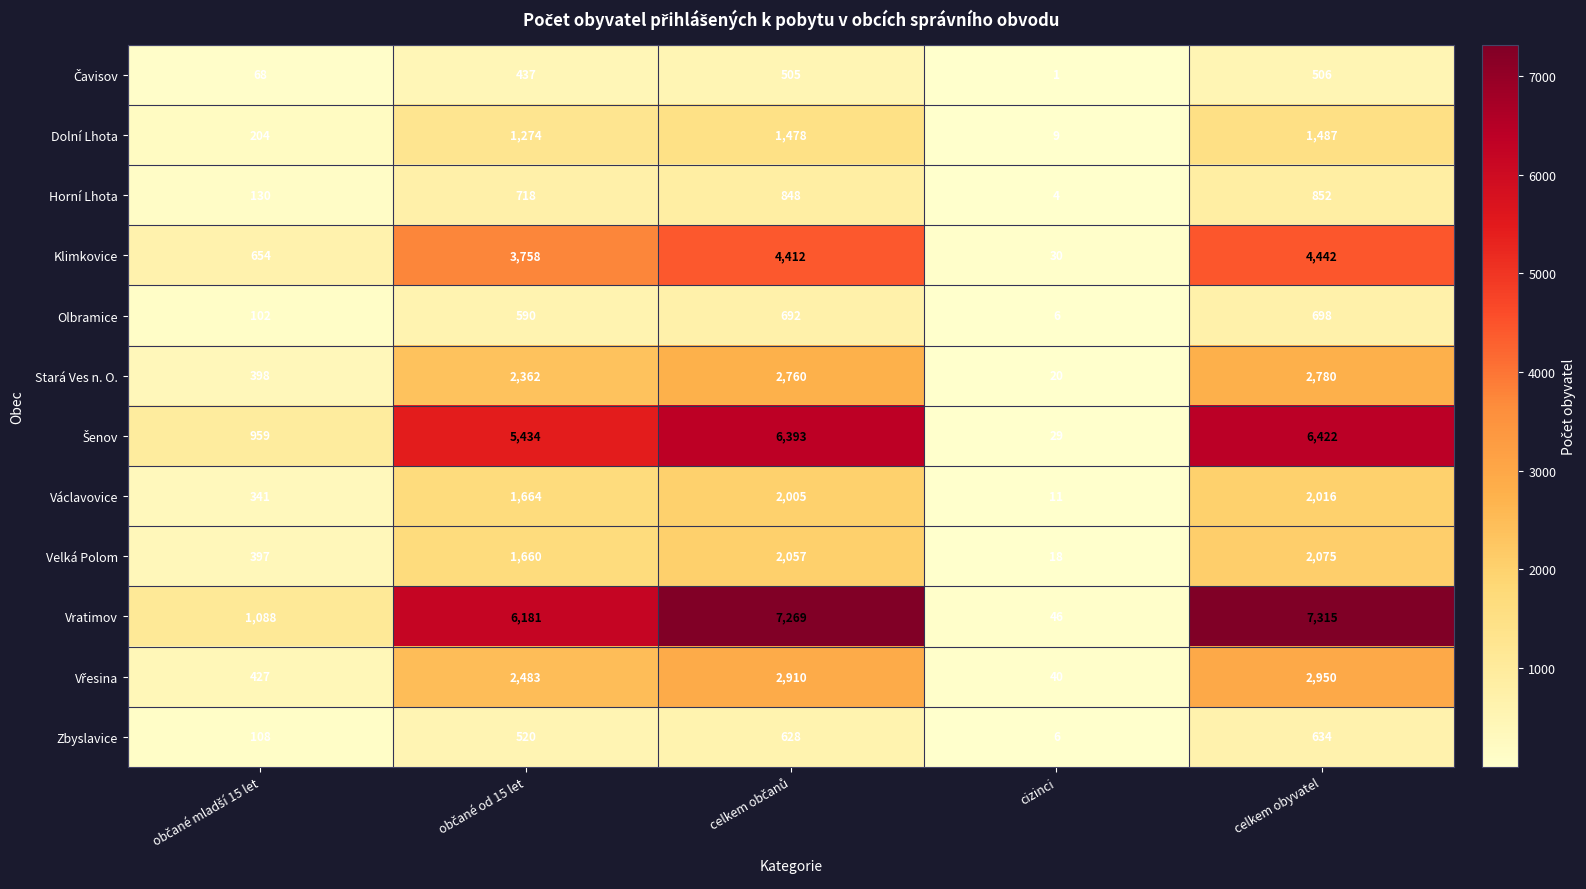

At which category is the sum across all series the highest?

celkem obyvatel